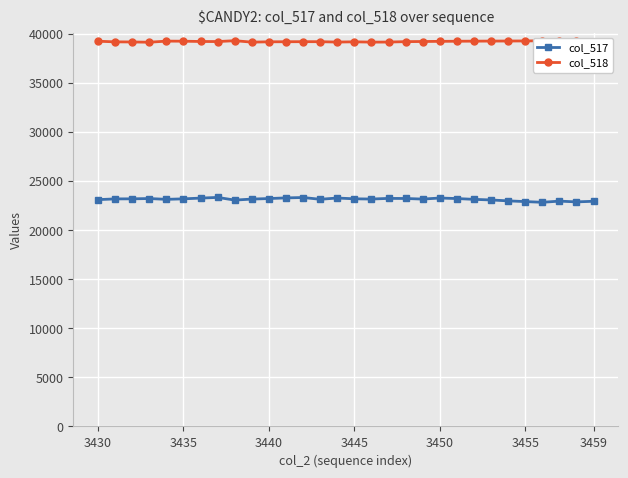

True or false: col_517 and col_518 intersect in this chart.

False